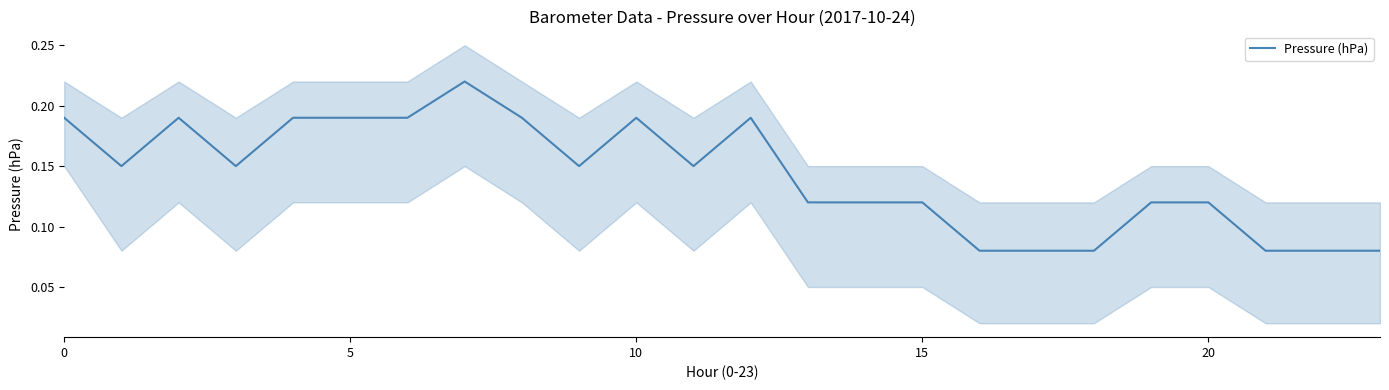

How many values are between 0 and 1?

24